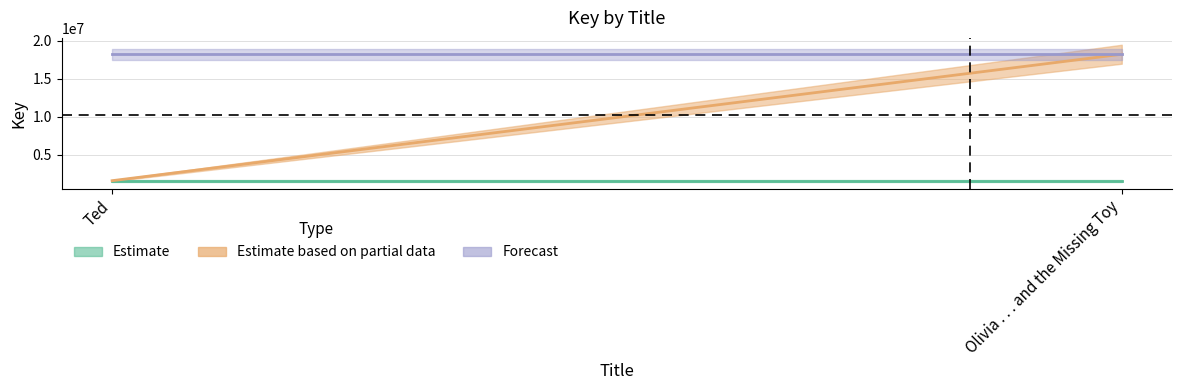

The value of Forecast at Ted is 10677910. True or false?

False